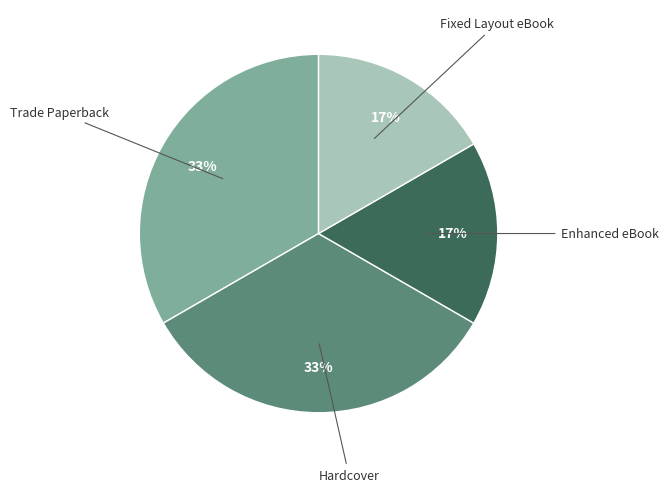

Does any single category account for the majority?

No